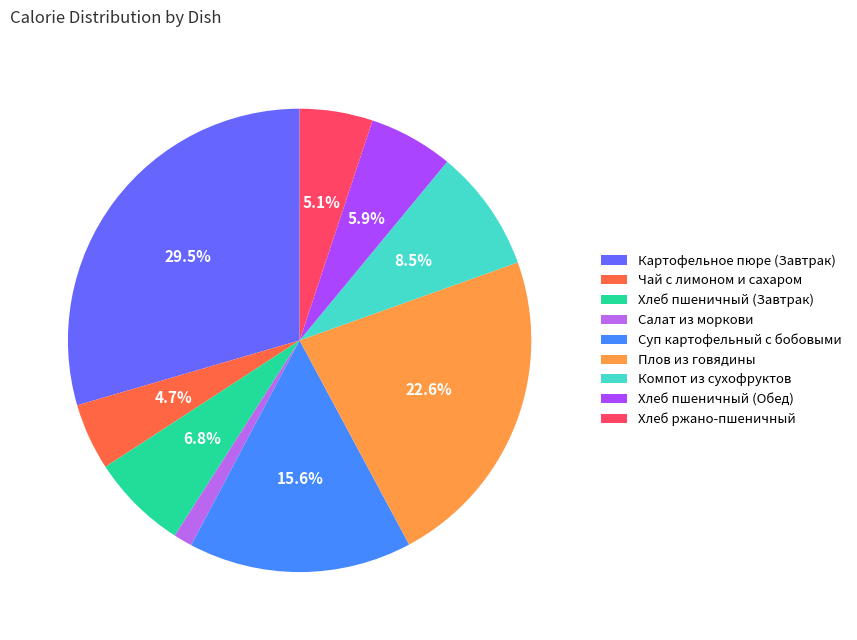

Is there a majority slice in this chart?

No